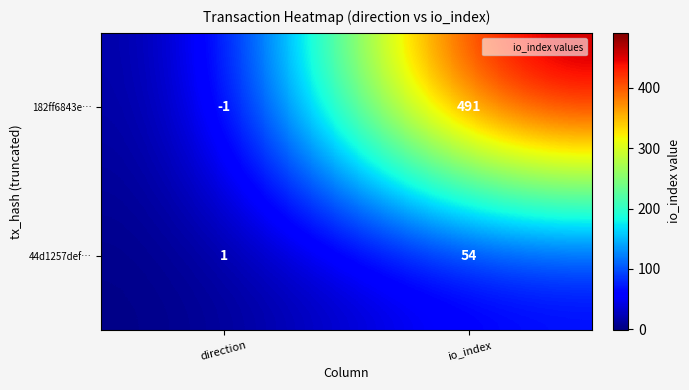

What is the maximum value shown in the chart?

491